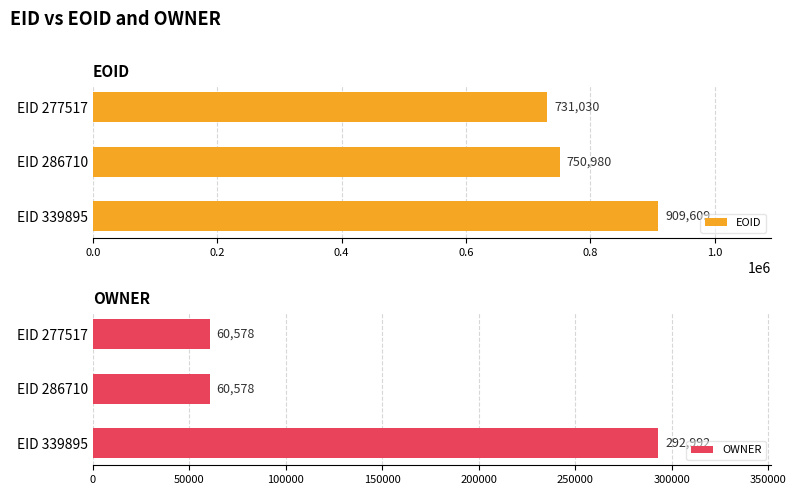

Reading left to right, what are all the values shown in this chart?

EOID: 0.0=909609	0.2=750980	0.4=731030
OWNER: 0.0=292992	0.2=60578	0.4=60578